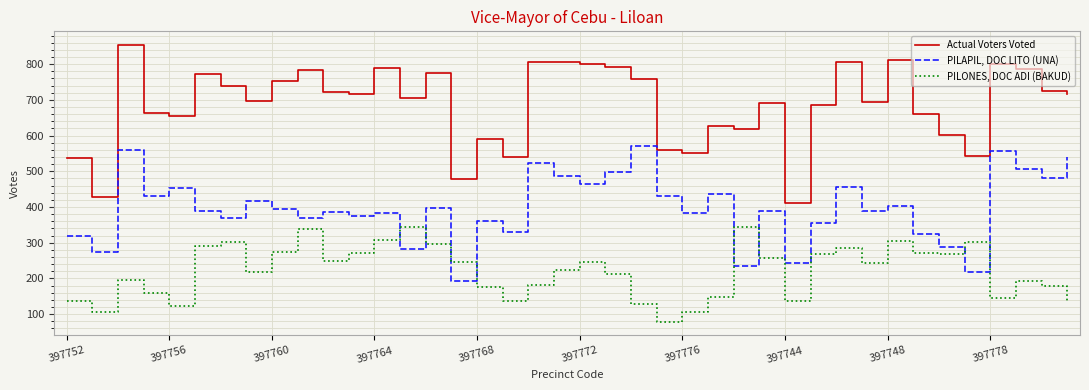

True or false: PILONES, DOC ADI (BAKUD) and PILAPIL, DOC LITO (UNA) intersect in this chart.

True